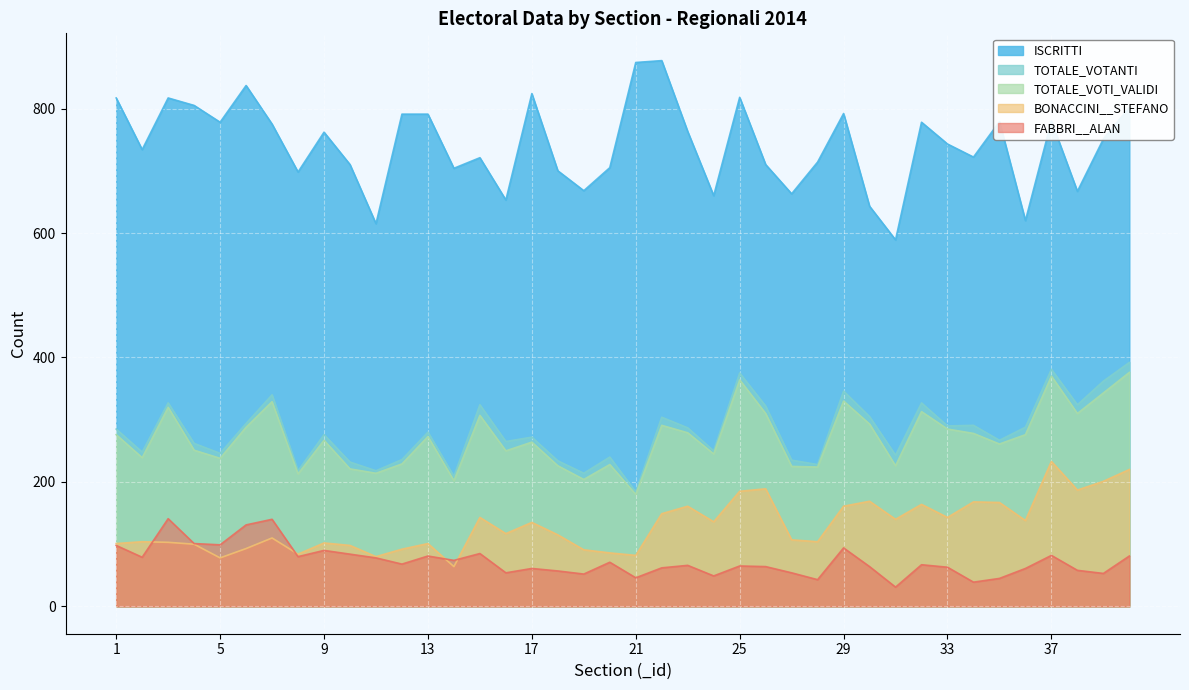

At which category does FABBRI__ALAN reach its first local peak?

3